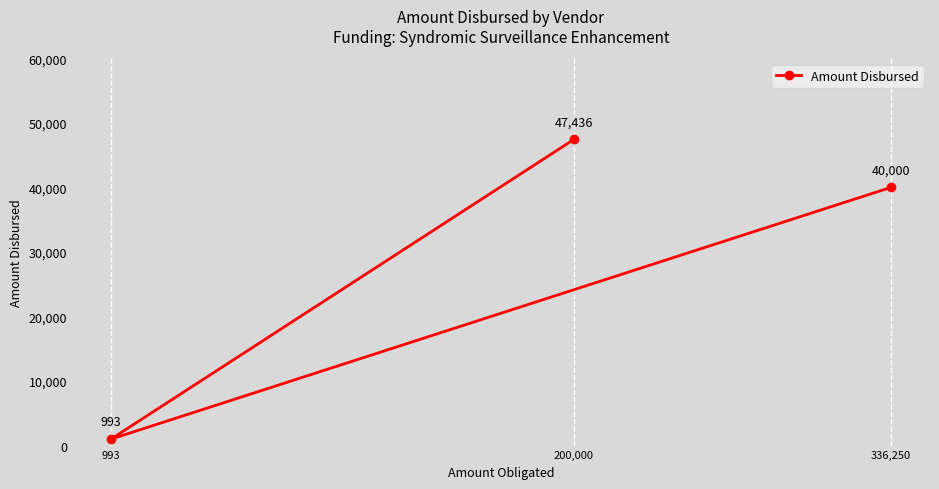

What is the difference between the maximum and minimum values?

46442.7